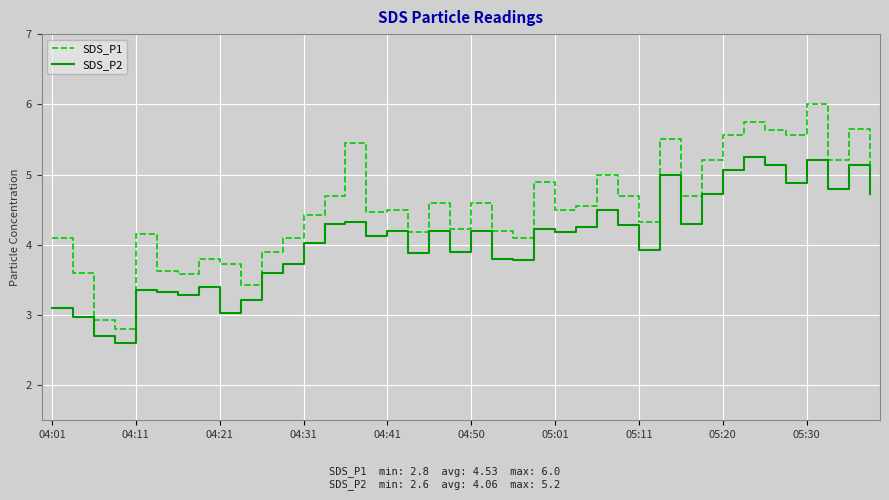

What is the highest value of the SDS_P1 series?

6.0